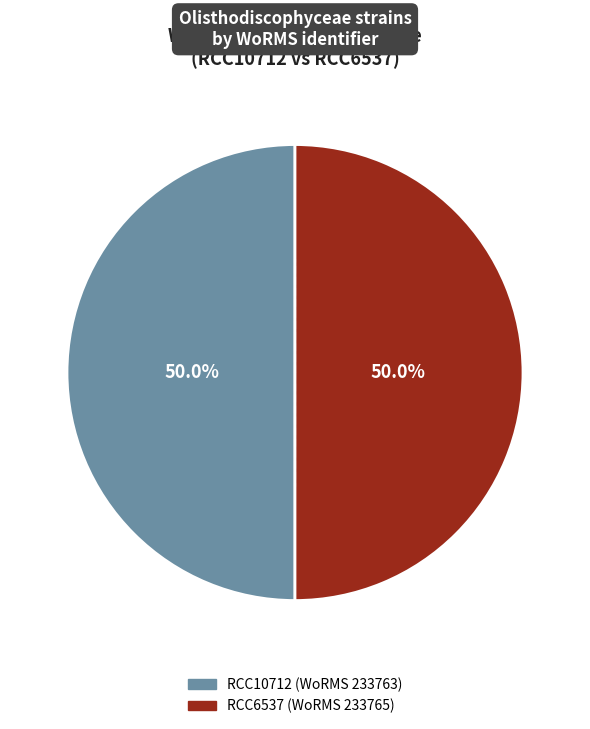

How many slices are in this pie chart?

2